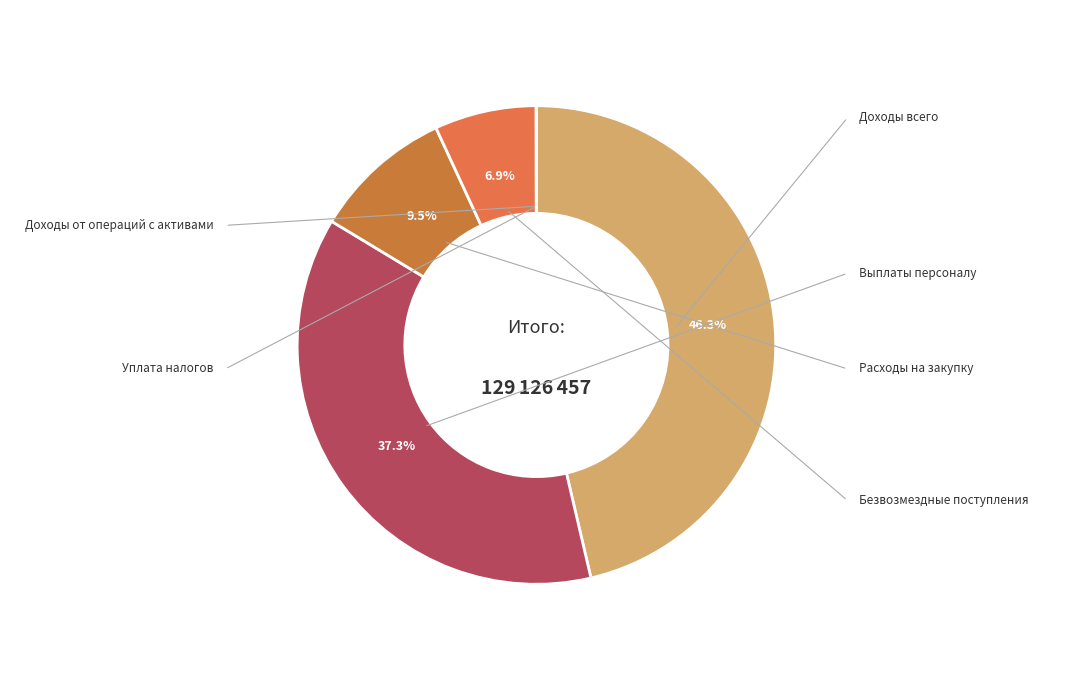

Does any single category account for the majority?

No